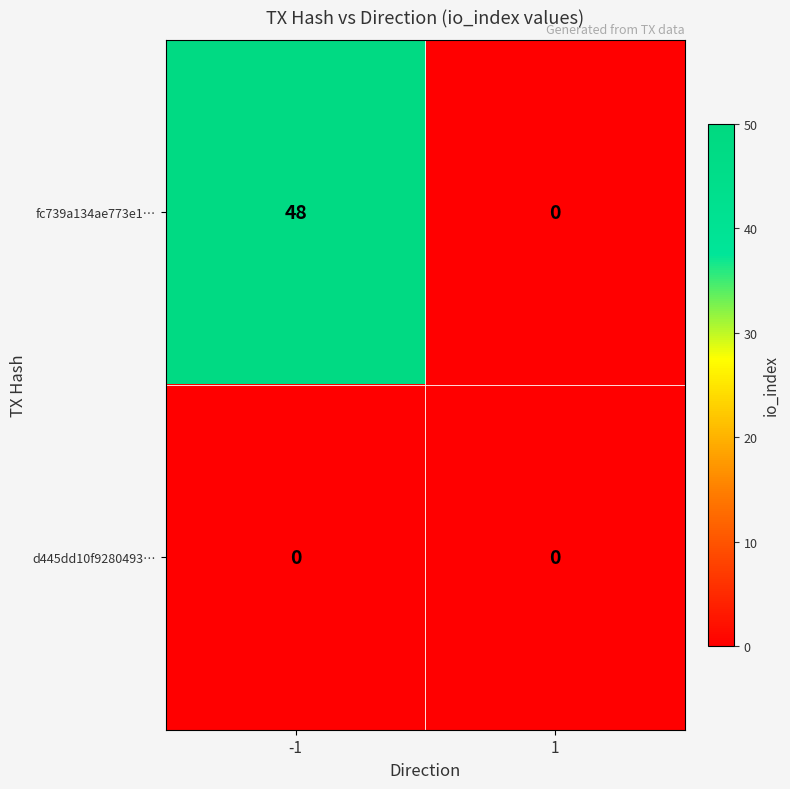

What value does the fc739a134ae773e1… series have at -1, to the nearest 10?

50